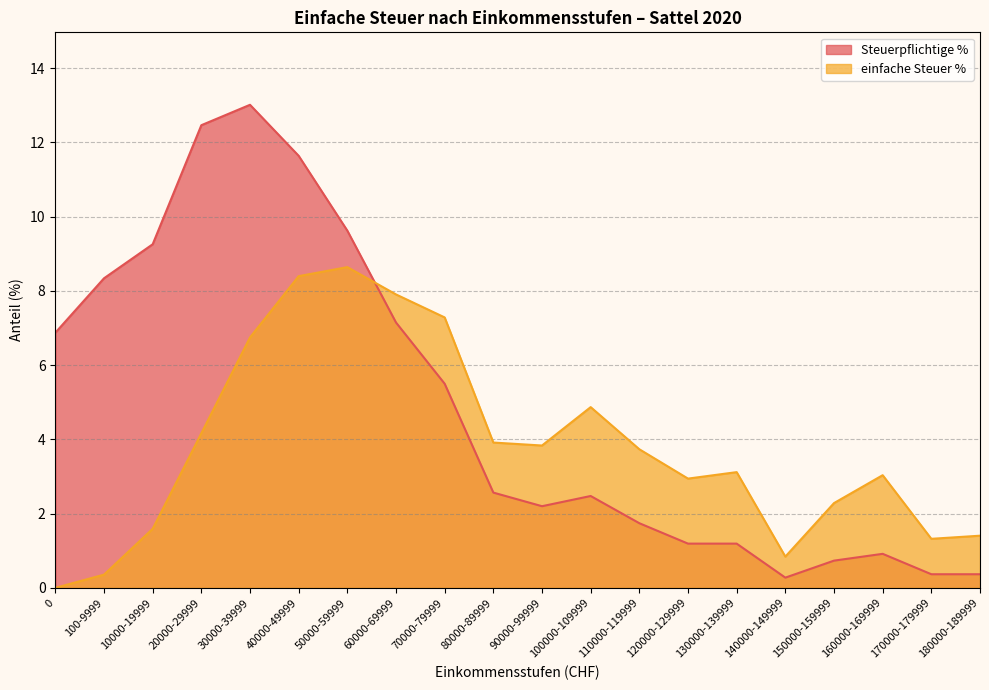

Where does the einfache Steuer % series first go above 3?

20000-29999